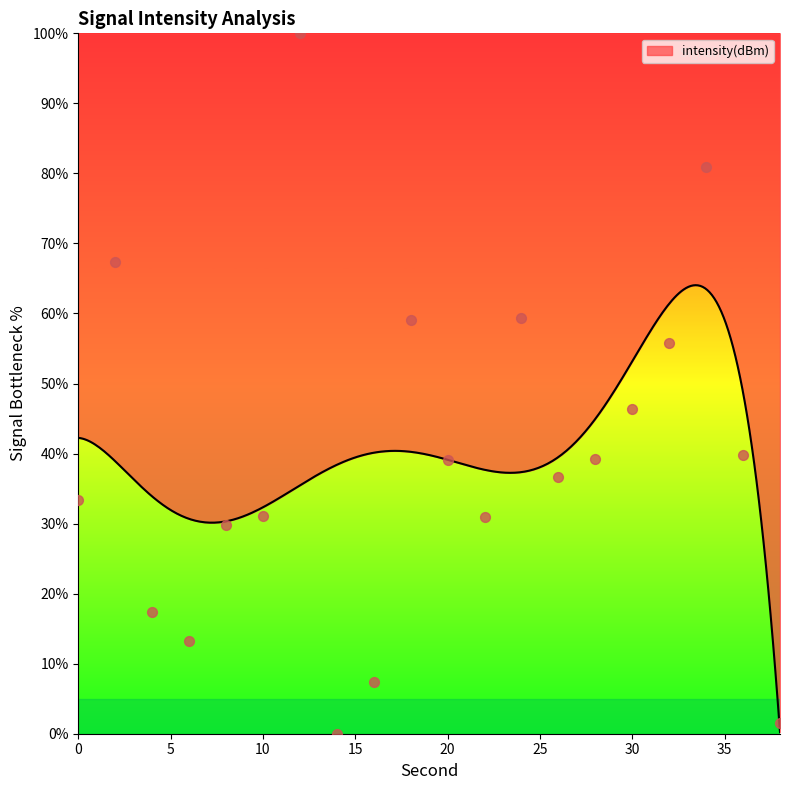

Which has a higher value, 34 or 32?

34